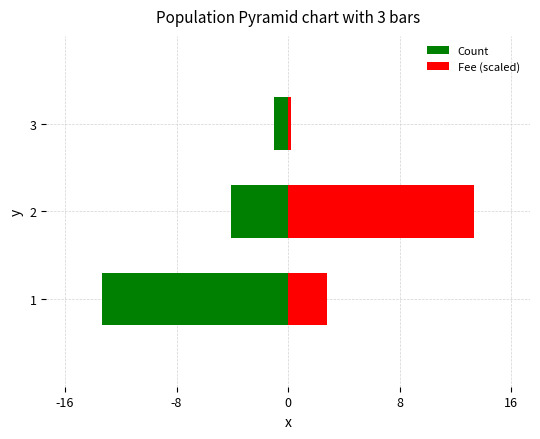

What is the greatest value displayed?

13.0